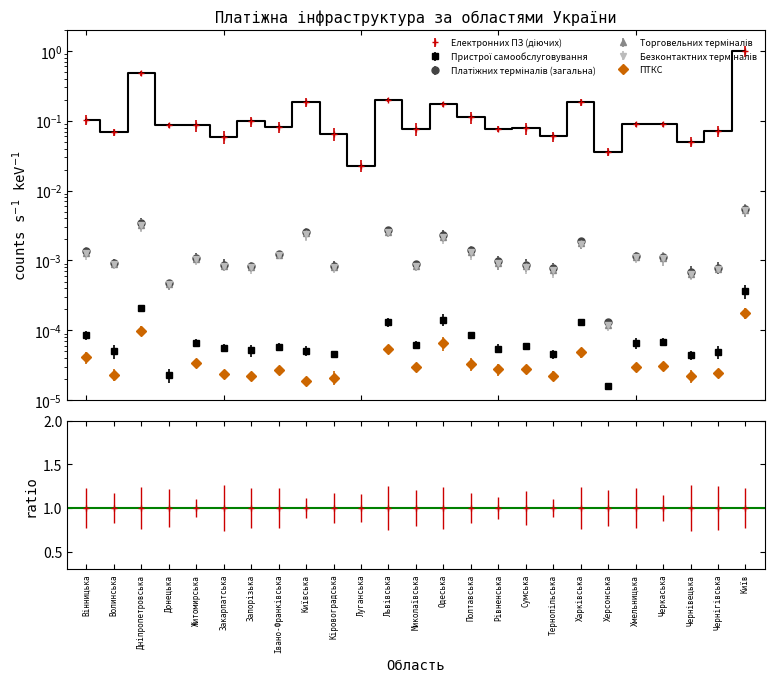

True or false: Пристрої самообслуговування and Платіжних терміналів (загальна) intersect in this chart.

False